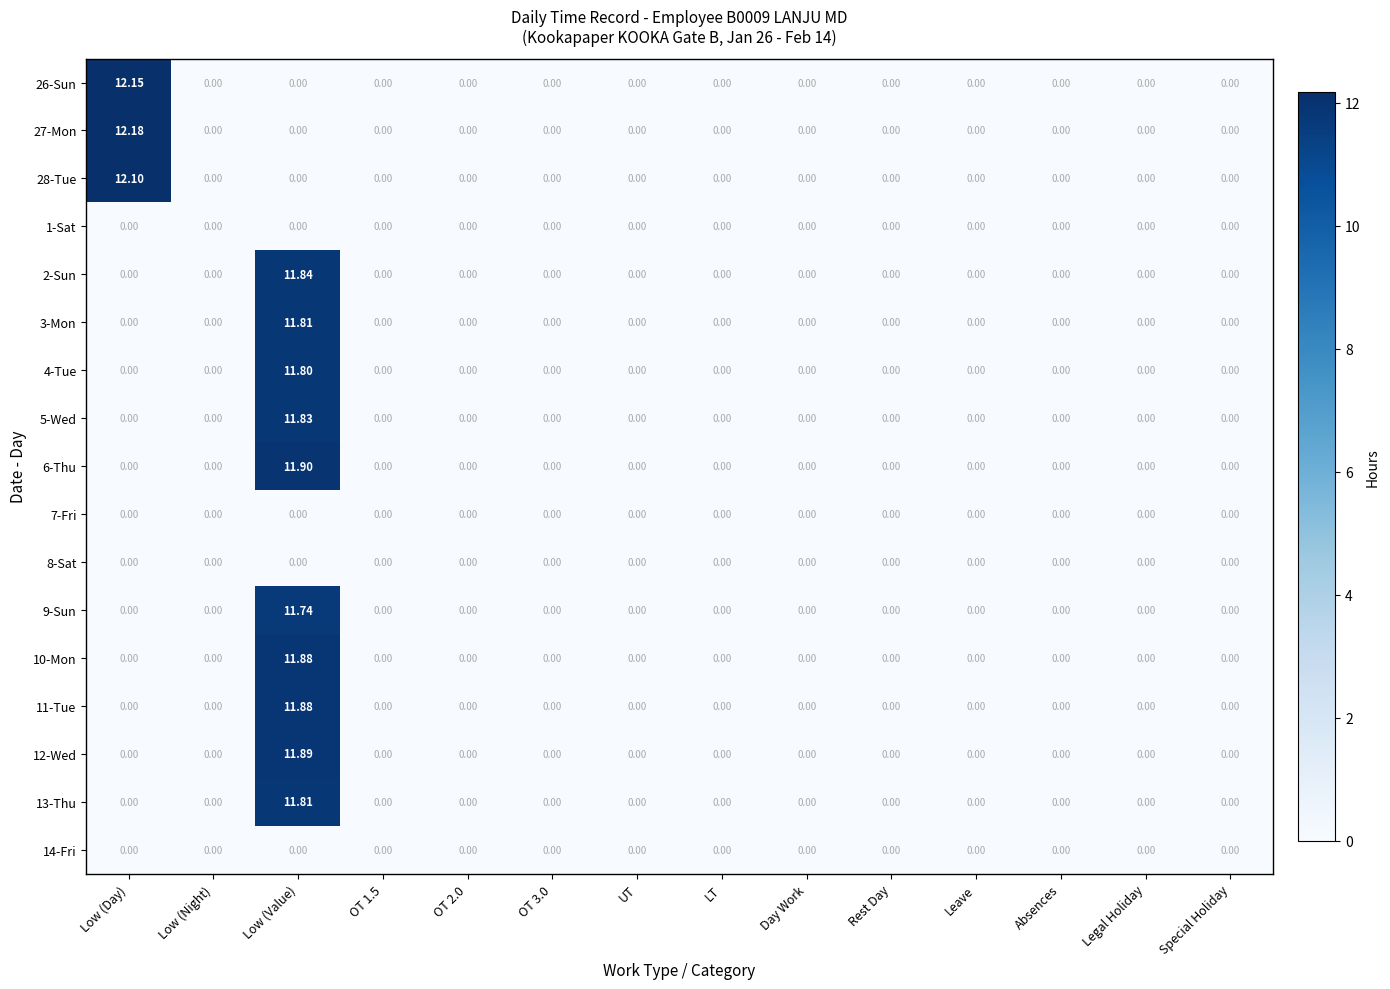

Which label corresponds to the largest value in the chart?

Low (Day)